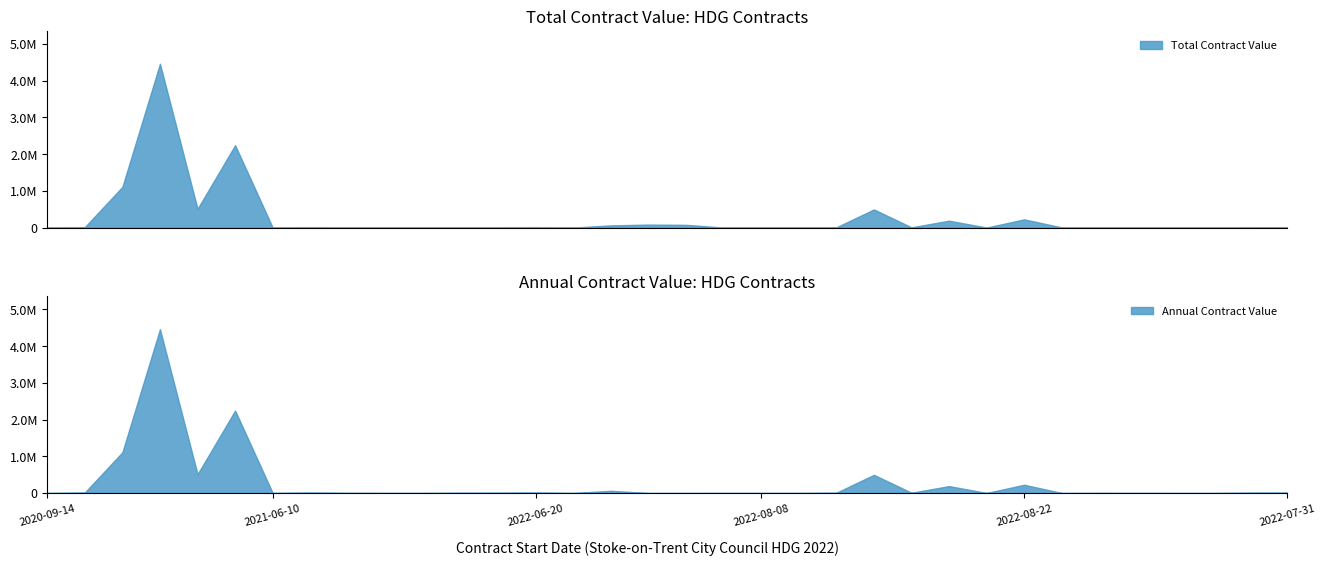

How many data points in Total Contract Value are less than 7410?

17